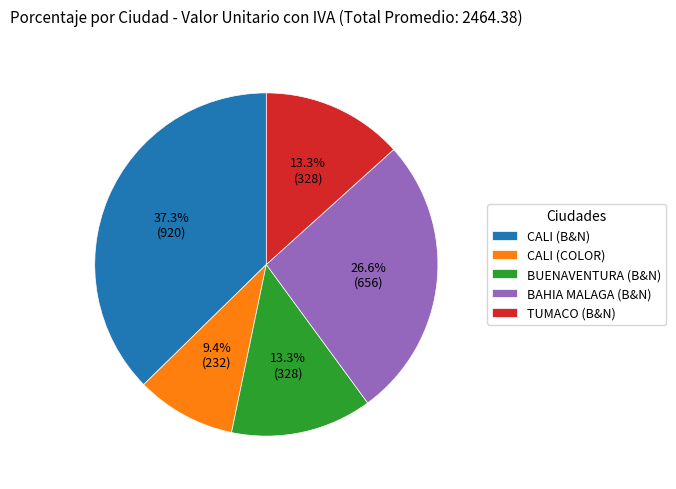

What percentage do CALI (B&N) and BAHIA MALAGA (B&N) together represent?

64.0%